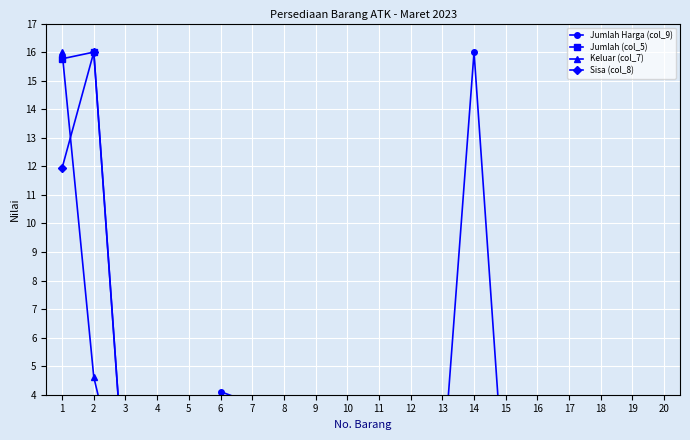

What are all the series names shown in the legend?

Jumlah Harga (col_9), Jumlah (col_5), Keluar (col_7), Sisa (col_8)